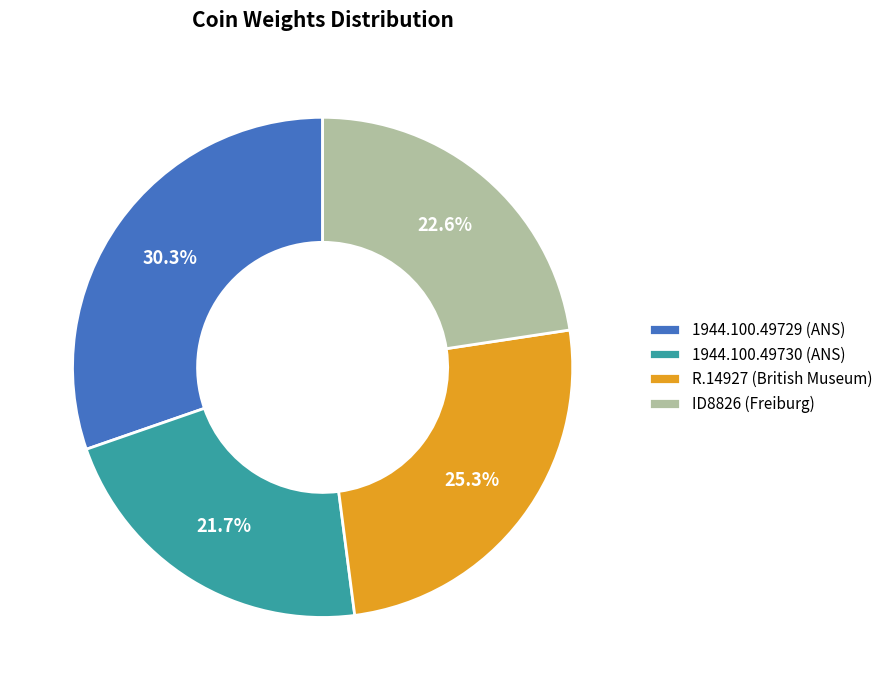

What is the largest slice in the pie chart?

1944.100.49729